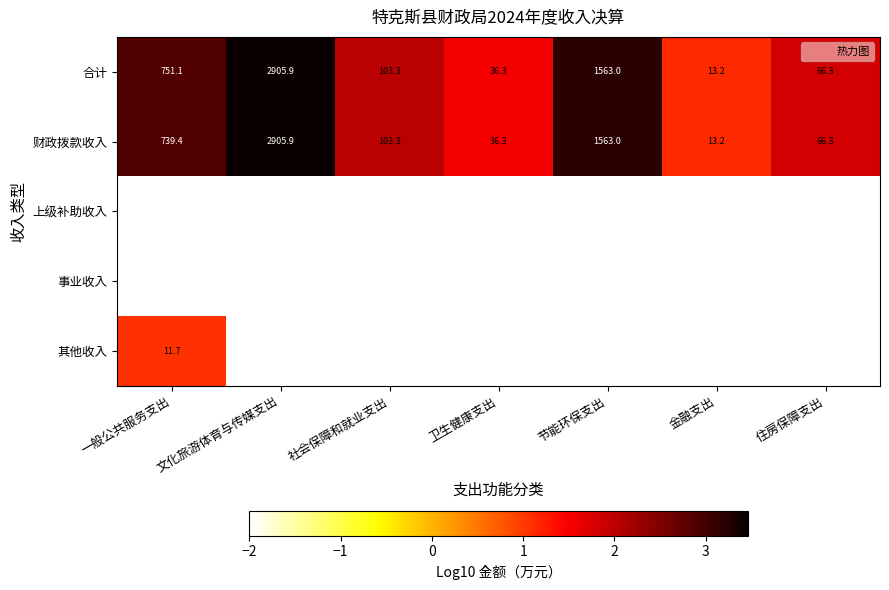

Rank the series by their maximum value, from lowest to highest.

上级补助收入, 事业收入, 其他收入, 合计, 财政拨款收入